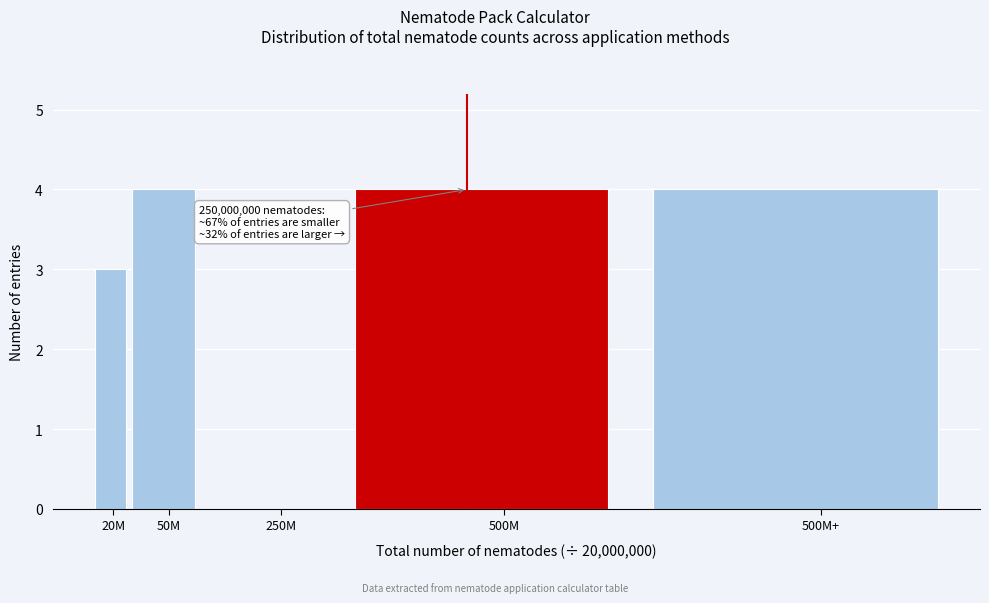

Reading left to right, extract all data points from this chart.

20M=3	50M=4	250M=0	500M=4	500M+=4